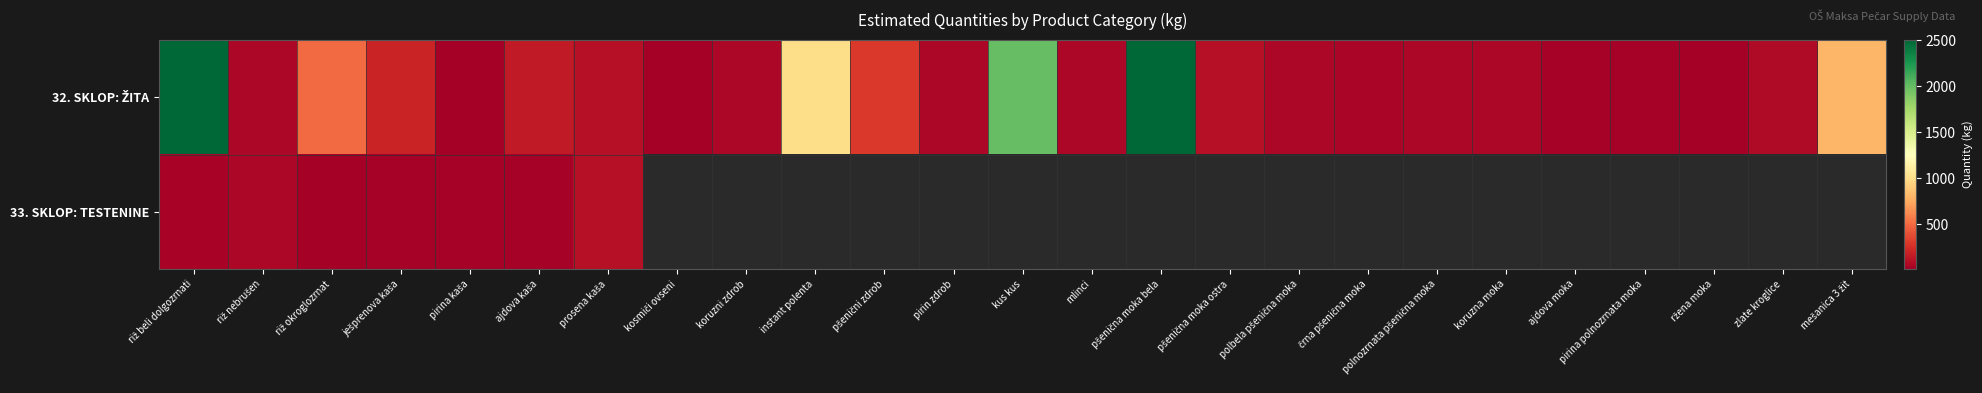

Rank the series by their maximum value, from highest to lowest.

32. SKLOP: ŽITA, 33. SKLOP: TESTENINE